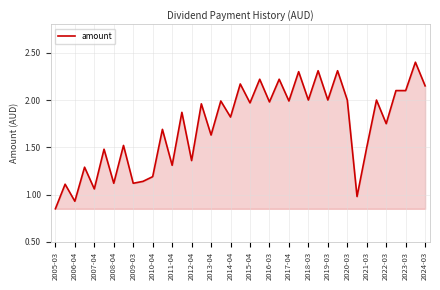

What is the maximum value shown in the chart?

2.4